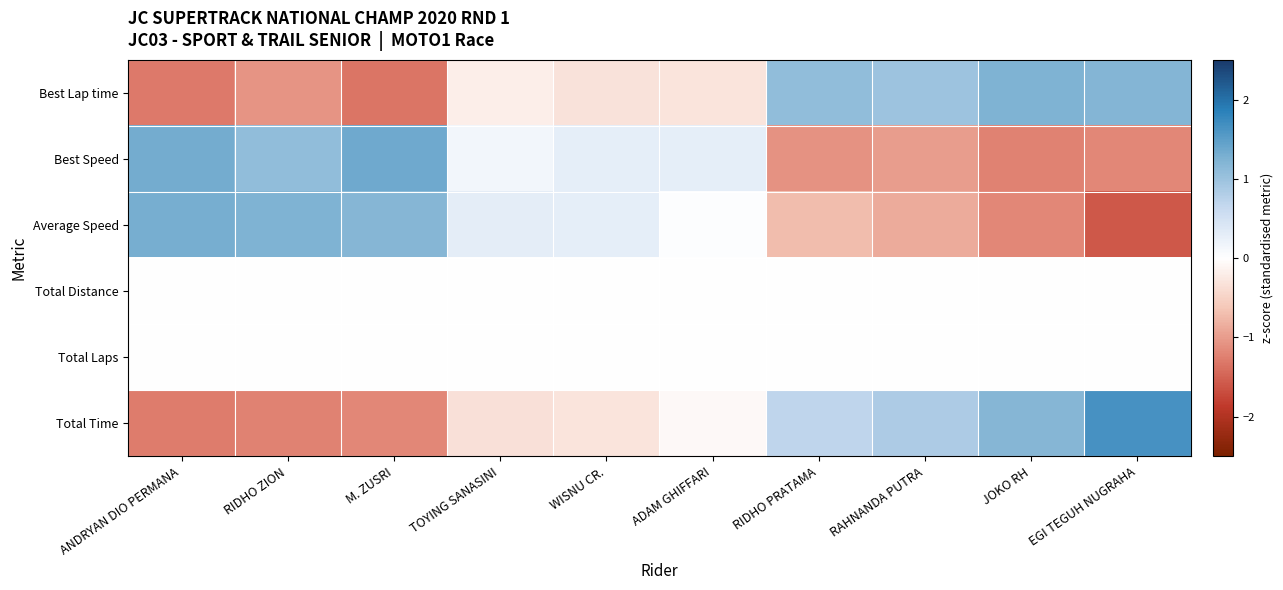

Which has a higher value, M. ZUSRI or ADAM GHIFFARI?

ADAM GHIFFARI